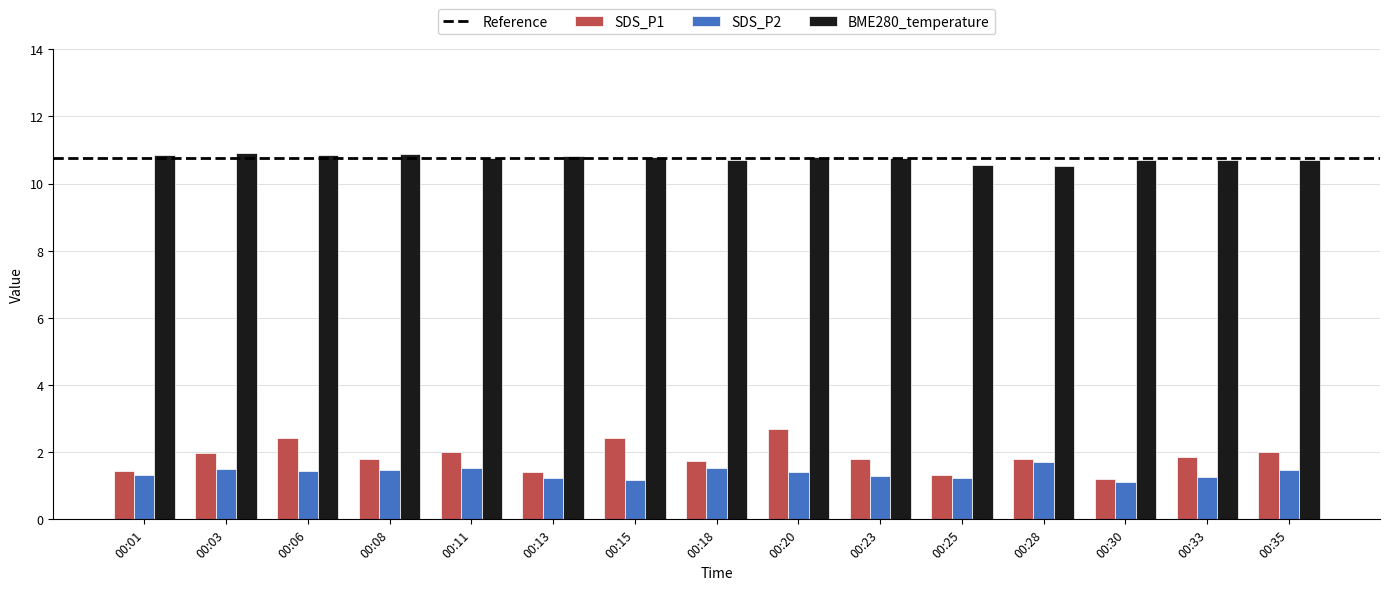

What is the minimum value shown in the chart?

1.1